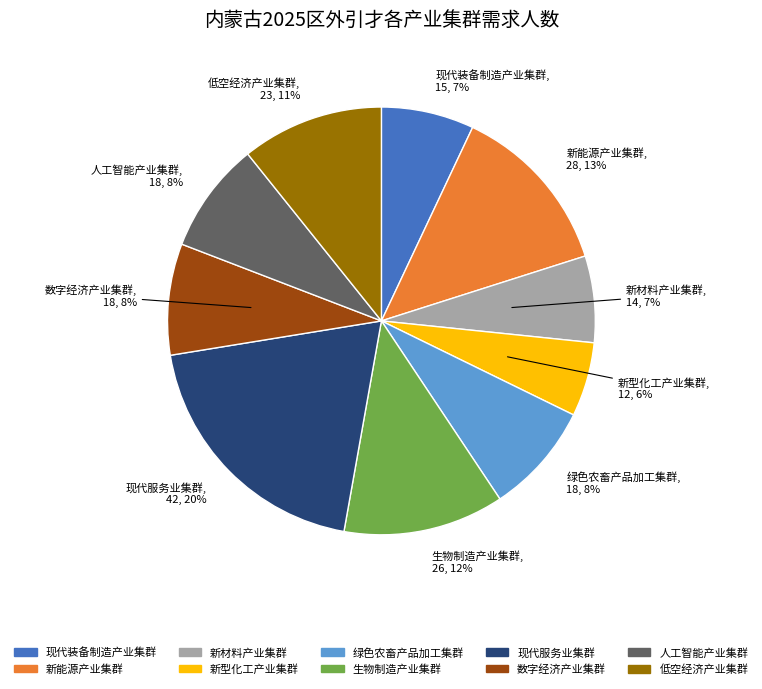

Which category has the smallest portion of the pie?

新型化工产业集群